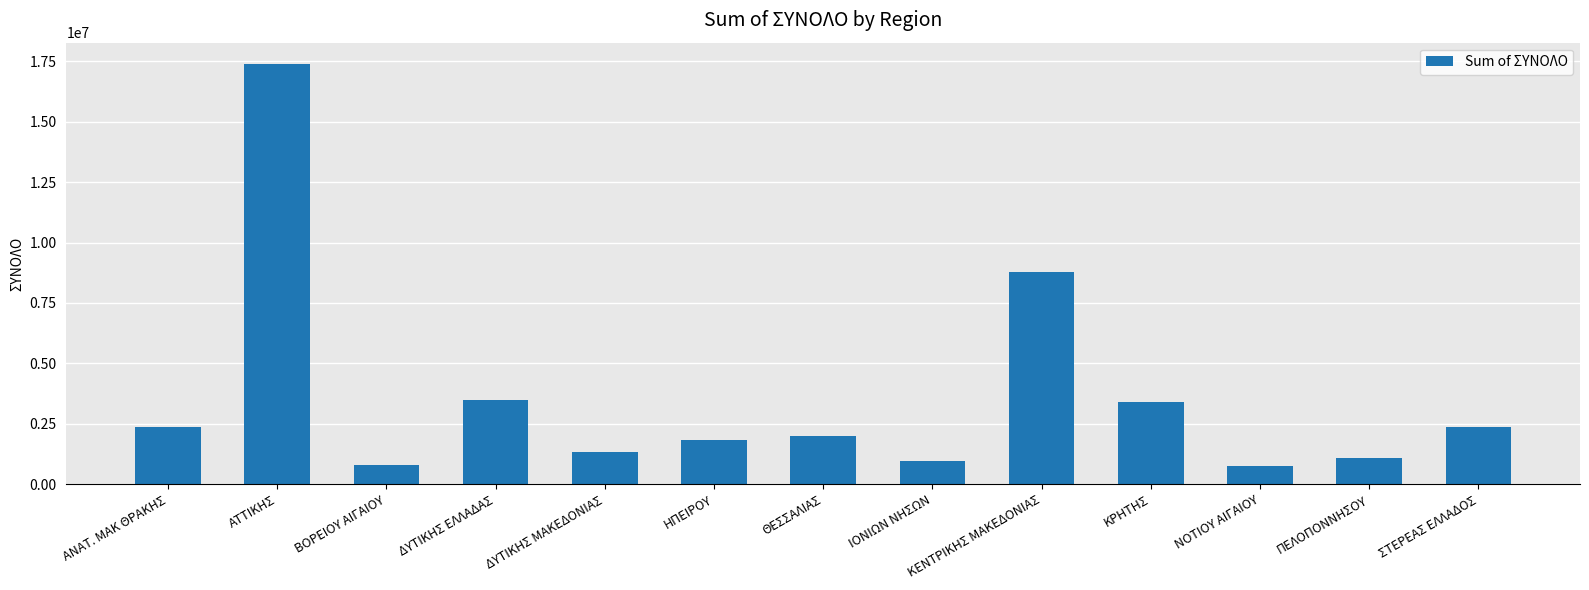

What is the label of the 3rd bar from the left?

ΒΟΡΕΙΟΥ ΑΙΓΑΙΟΥ